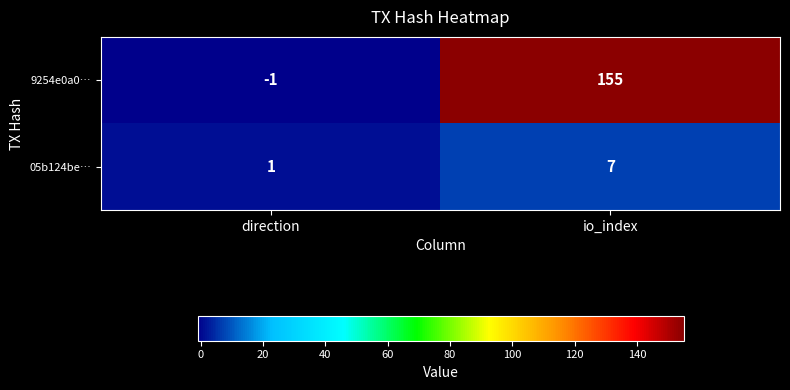

Rank the series by their maximum value, from highest to lowest.

9254e0a0…, 05b124be…